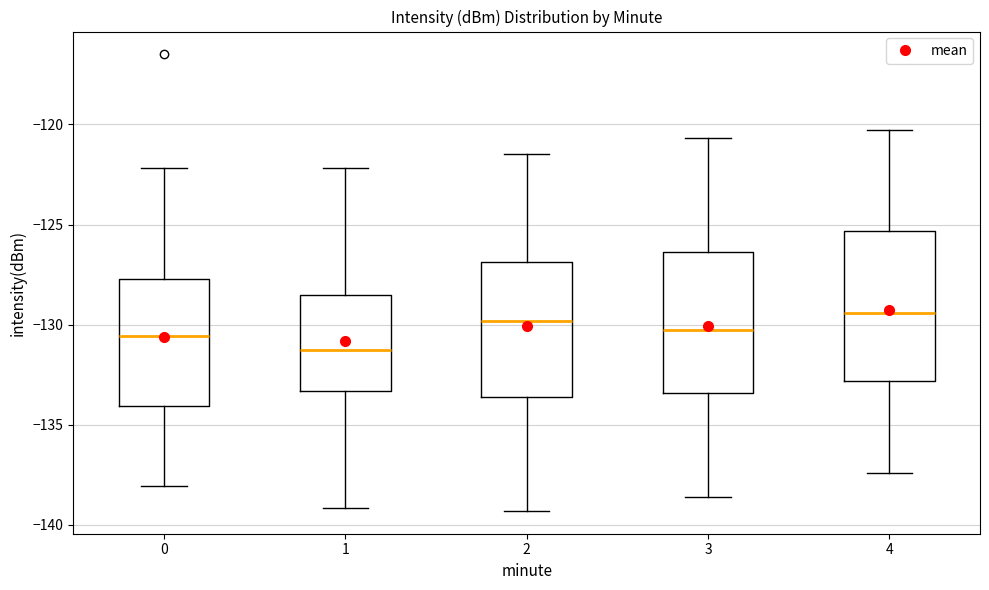

Where is the lower edge of the box at x = 3 on the y-axis? The values are not printed on the chart, so give them approximately, as read against the axis.

-133.5